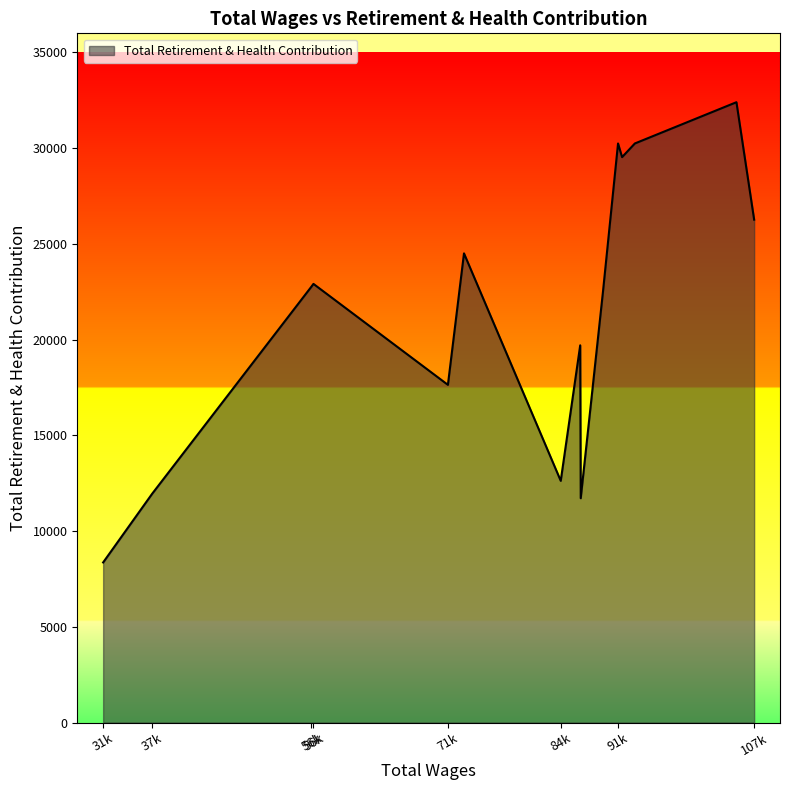

What is the difference between the maximum and minimum values?

24039